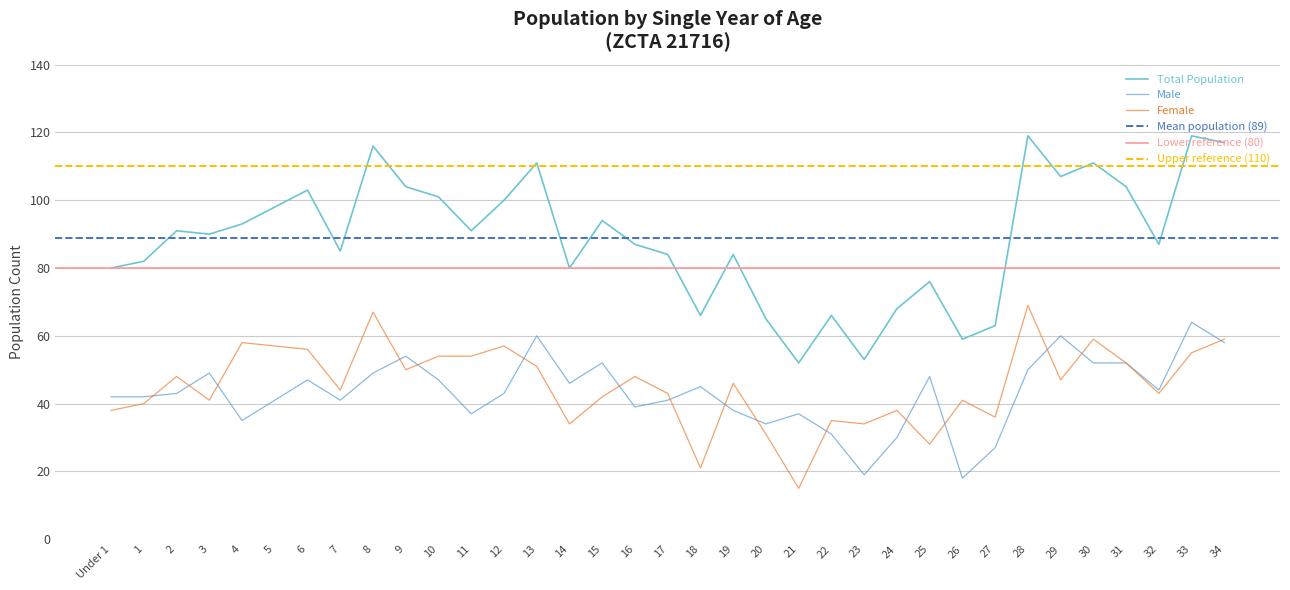

Where does the data first go above 90?

2